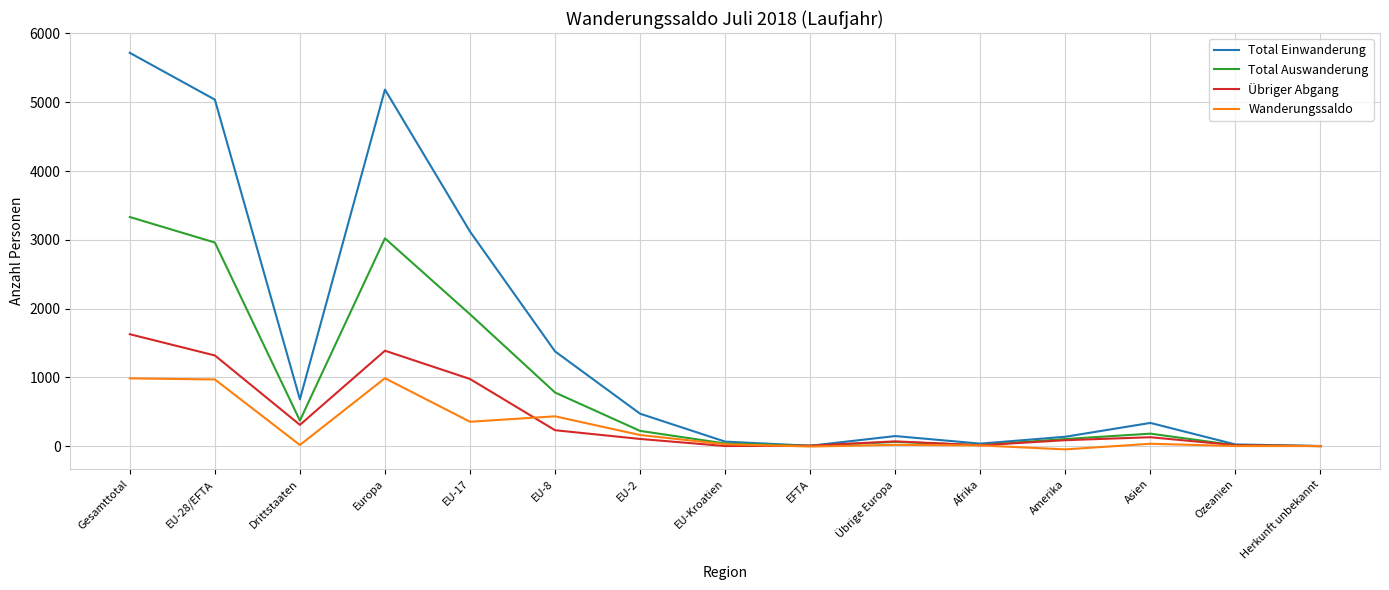

How many lines are shown in the chart?

4